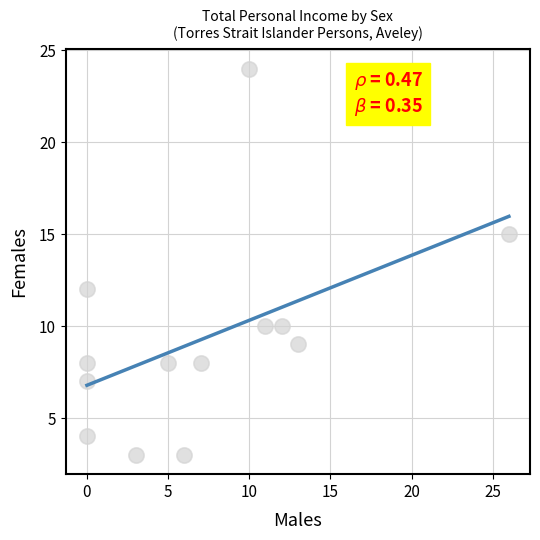

What Y value in the scatter plot is closest to 13?

12